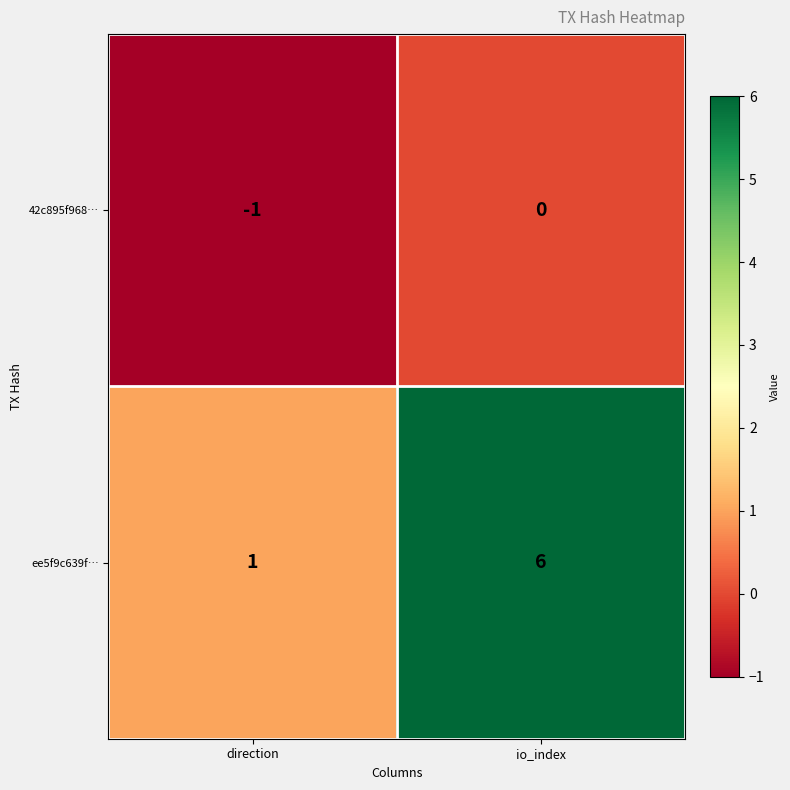

List the series in order of their peak value, lowest first.

42c895f968…, ee5f9c639f…